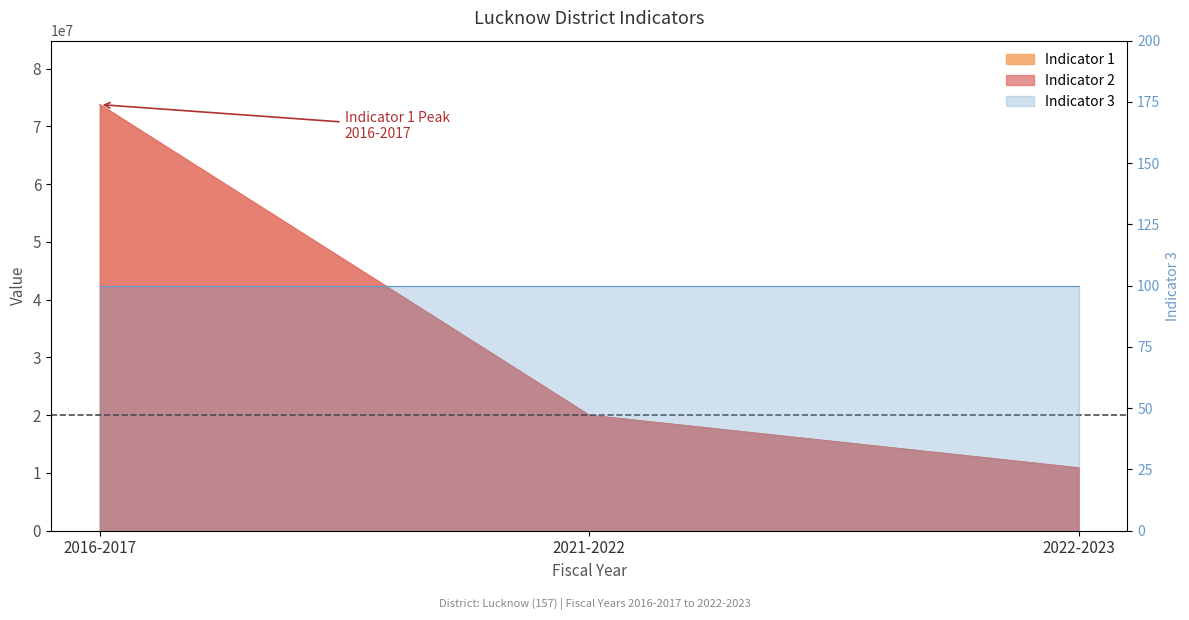

Is the value of Indicator 1 at 2016-2017 greater than the value of Indicator 2 at 2021-2022?

Yes